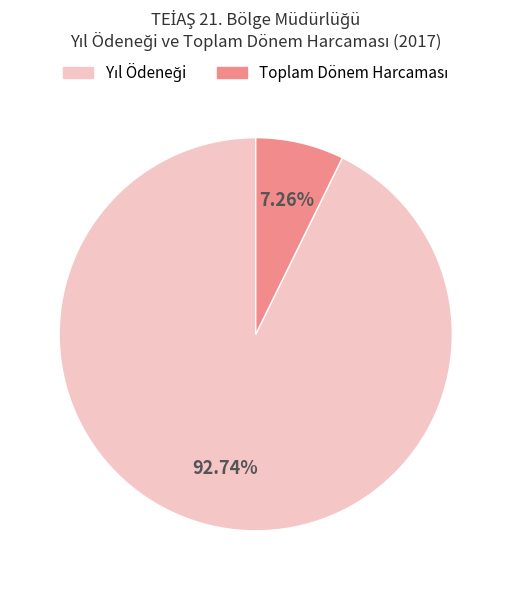

Does any single category account for the majority?

Yes